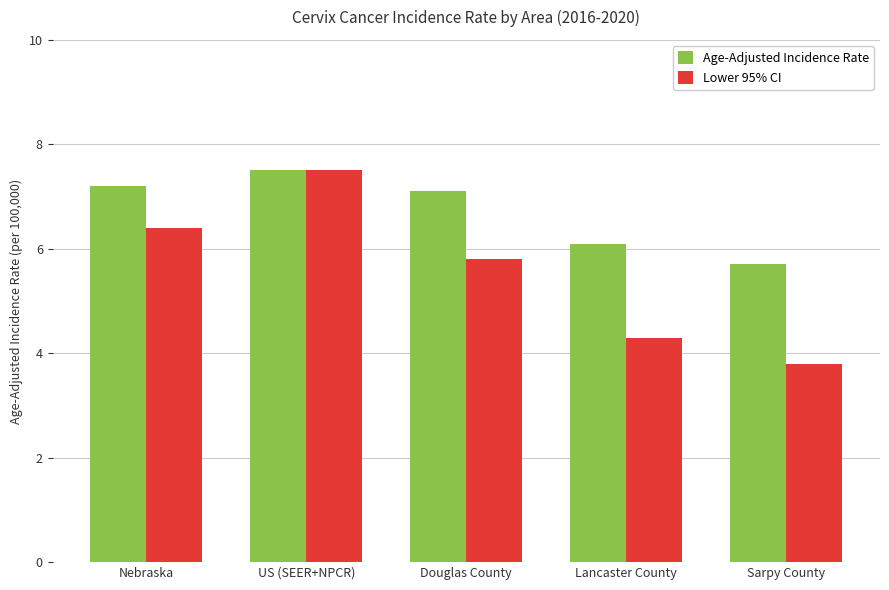

Which category has the lowest value across all series?

Sarpy County